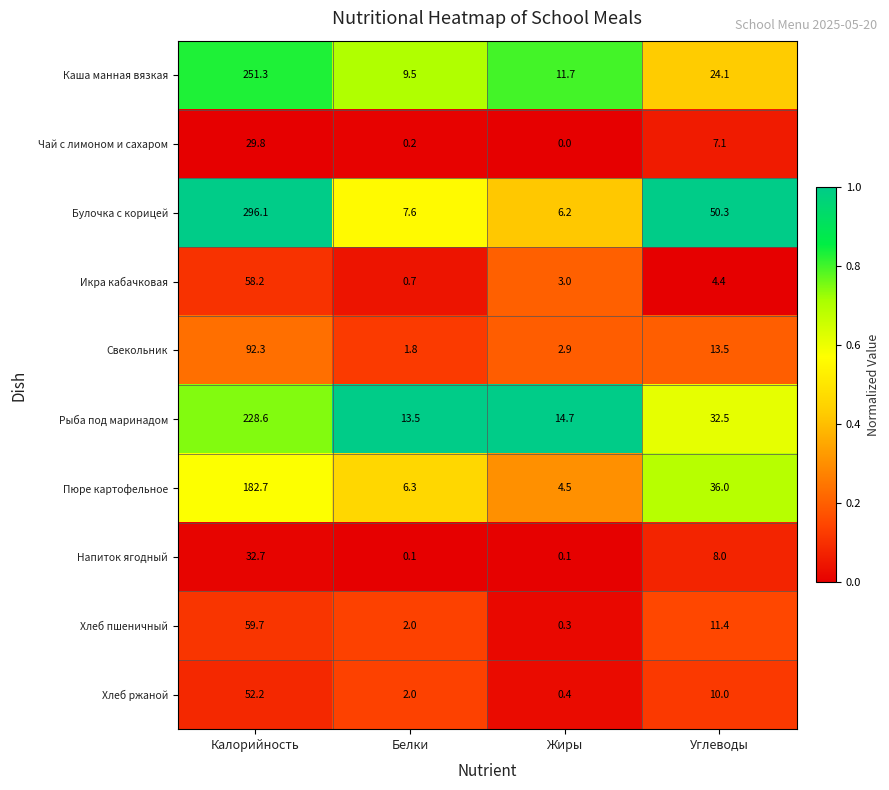

Which series has the largest range (max minus min)?

Булочка с корицей